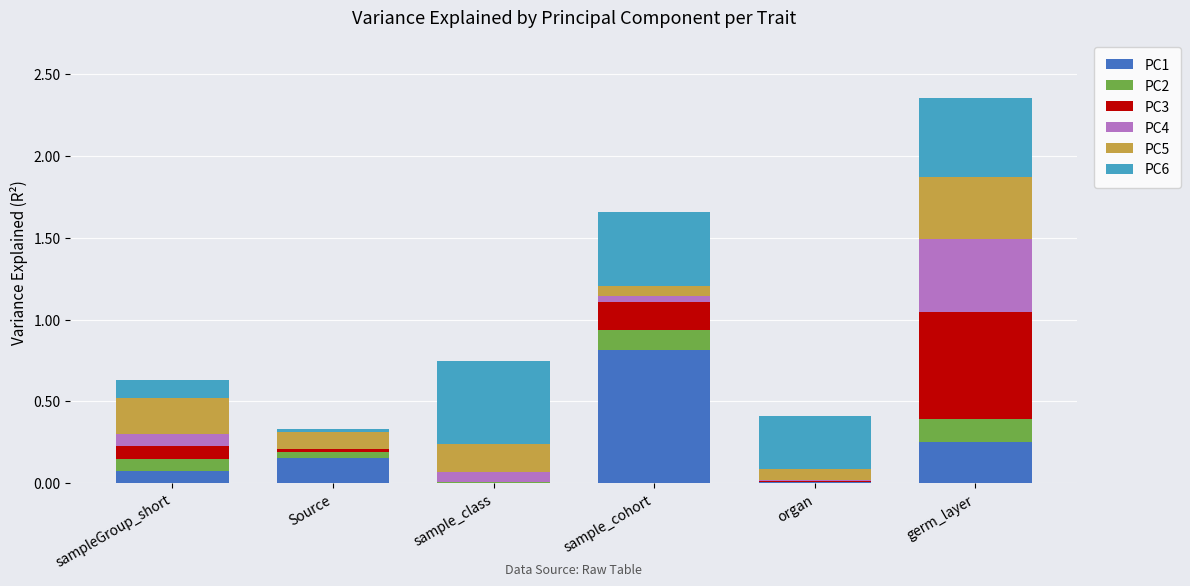

The PC1 series shows 0.2 at Source. True or false?

True